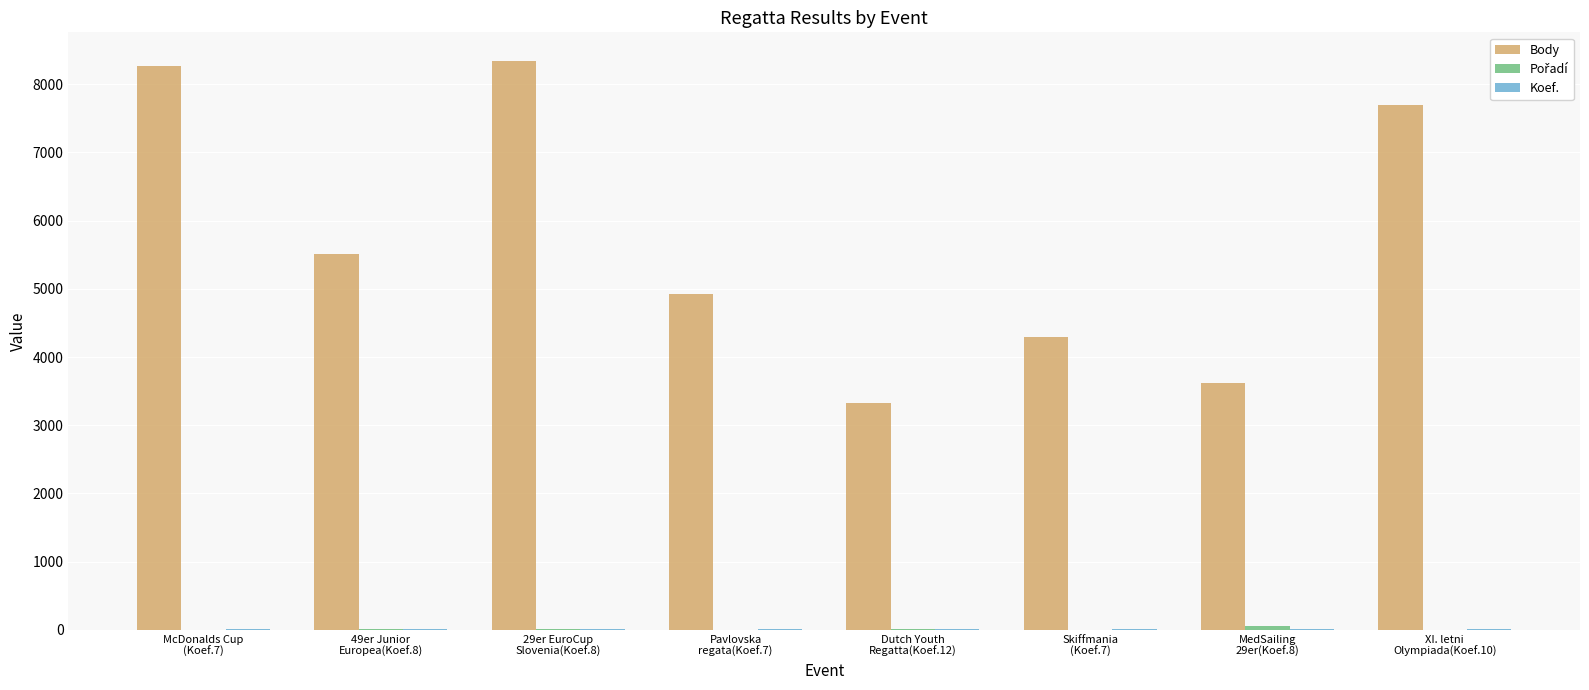

What is the greatest value displayed?

8344